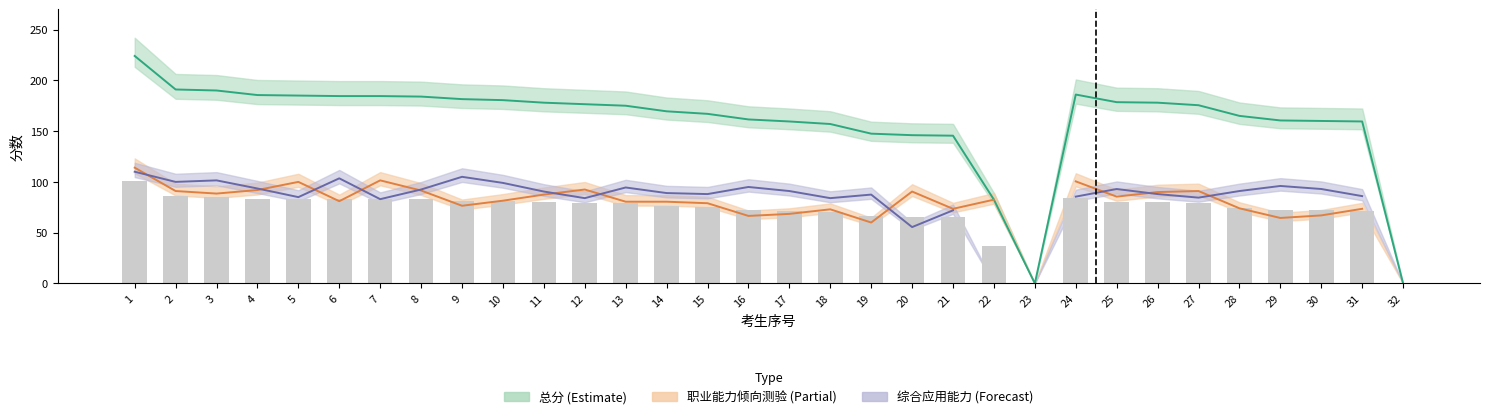

How many values in the 总分 series are below 175?

15